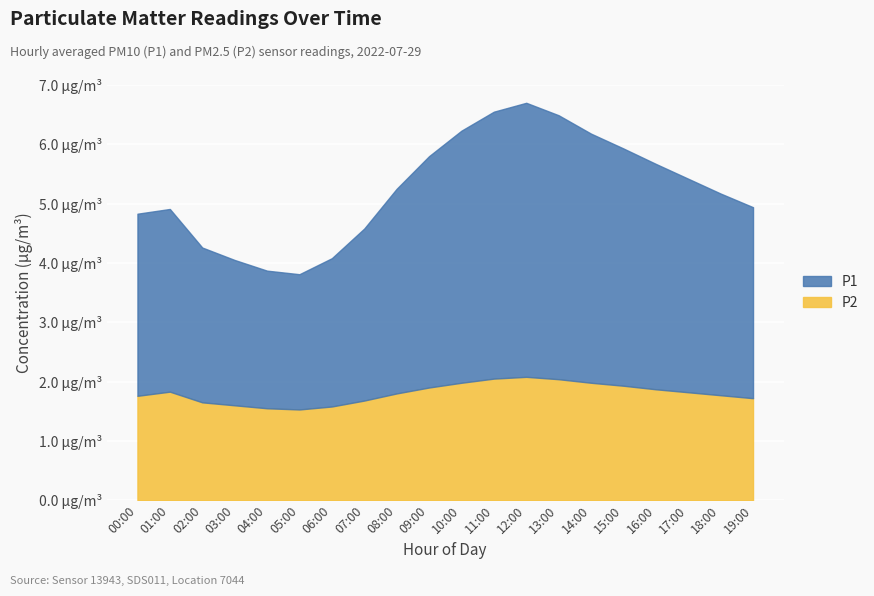

At 01:00, list the series in order from smallest to largest.

P2, P1